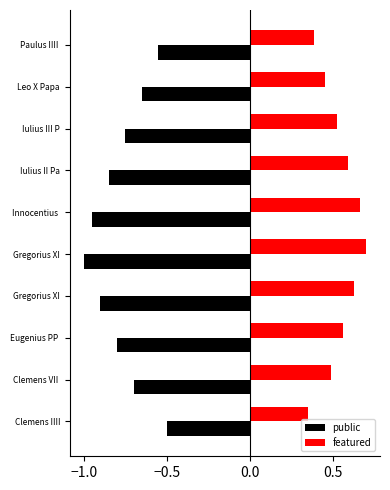

At which label is public closest to 1?

Clemens IIII Papa